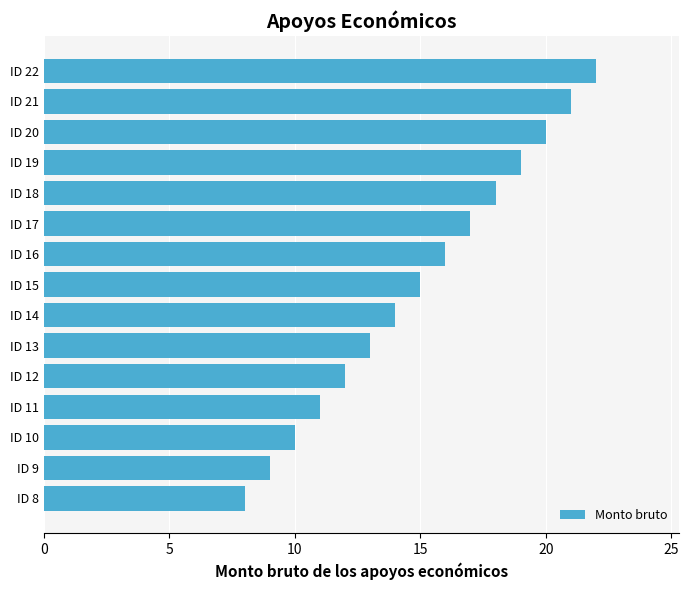

Where is the data nearest to the value 15?

ID 15